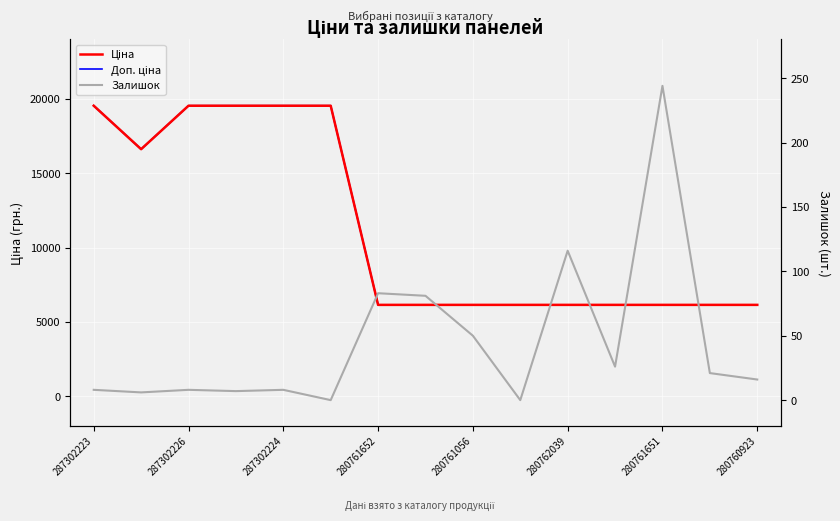

Which series has the largest total across all categories?

Ціна